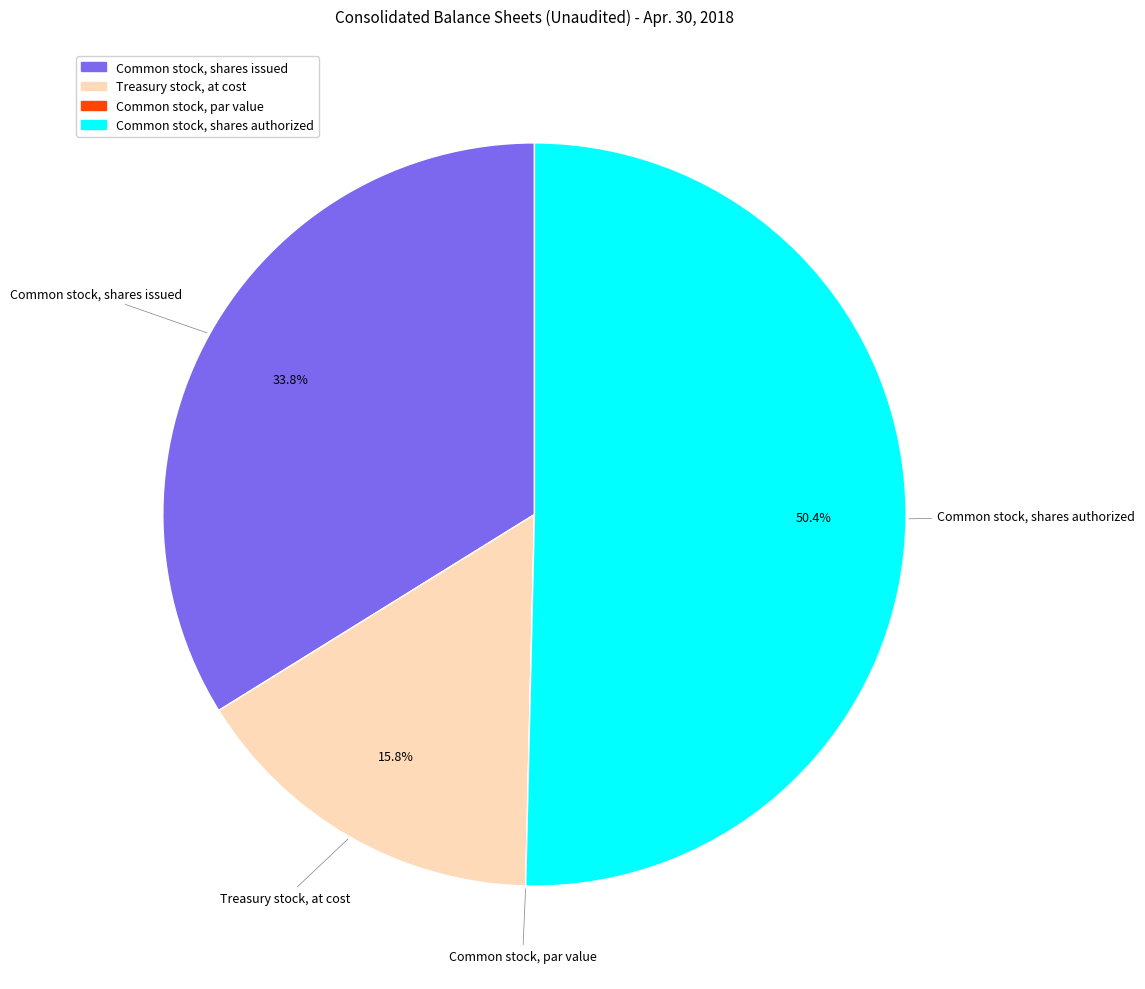

Which category has the biggest portion of the pie?

Common stock, shares authorized